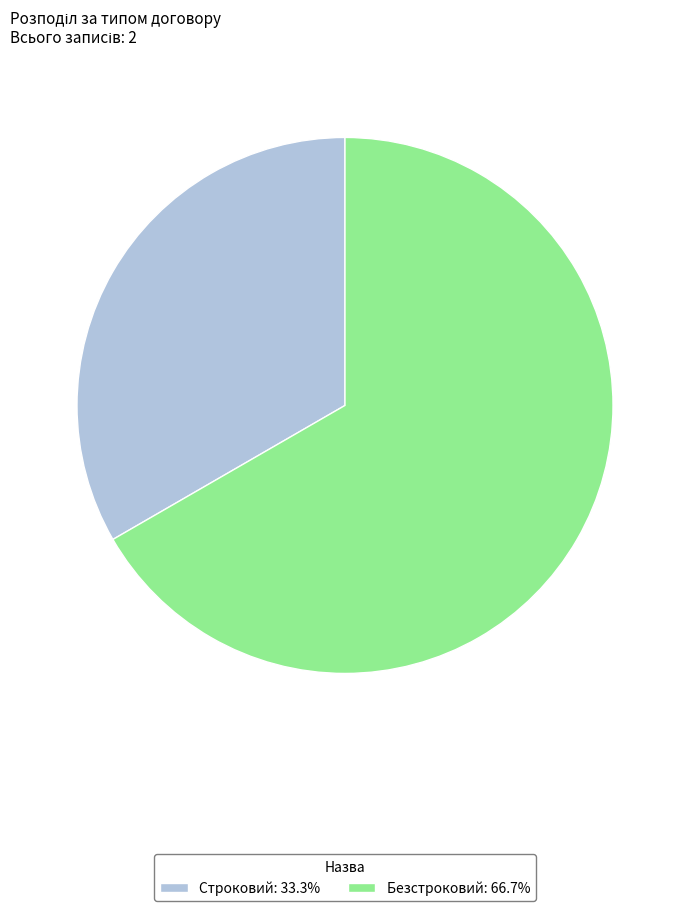

Approximately how many times larger is the value at Безстроковий: 66.7% compared to Строковий: 33.3%?

2.0